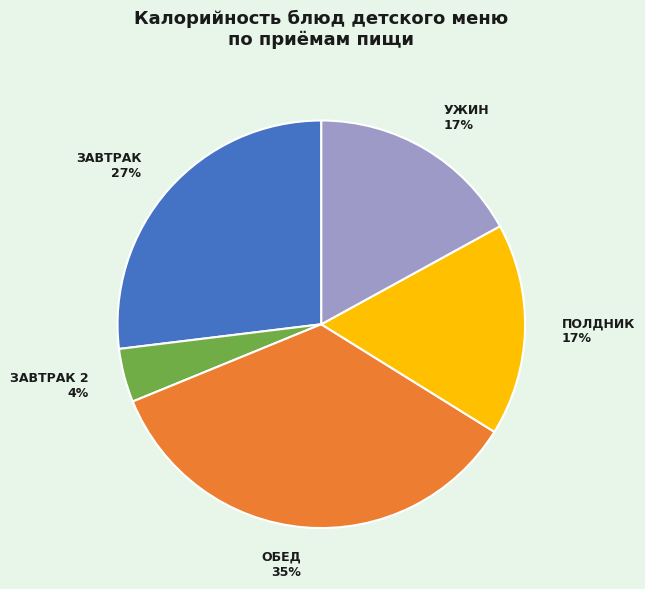

To the nearest percent, what is the combined percentage of УЖИН and ОБЕД?

52%